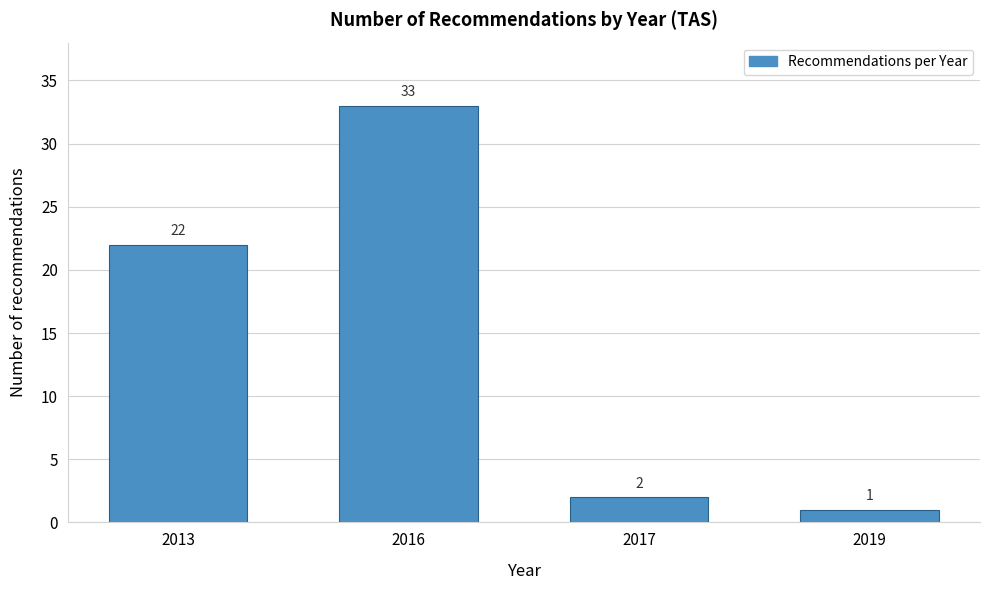

Reading right to left, what are all the values shown in this chart?

1	2	33	22